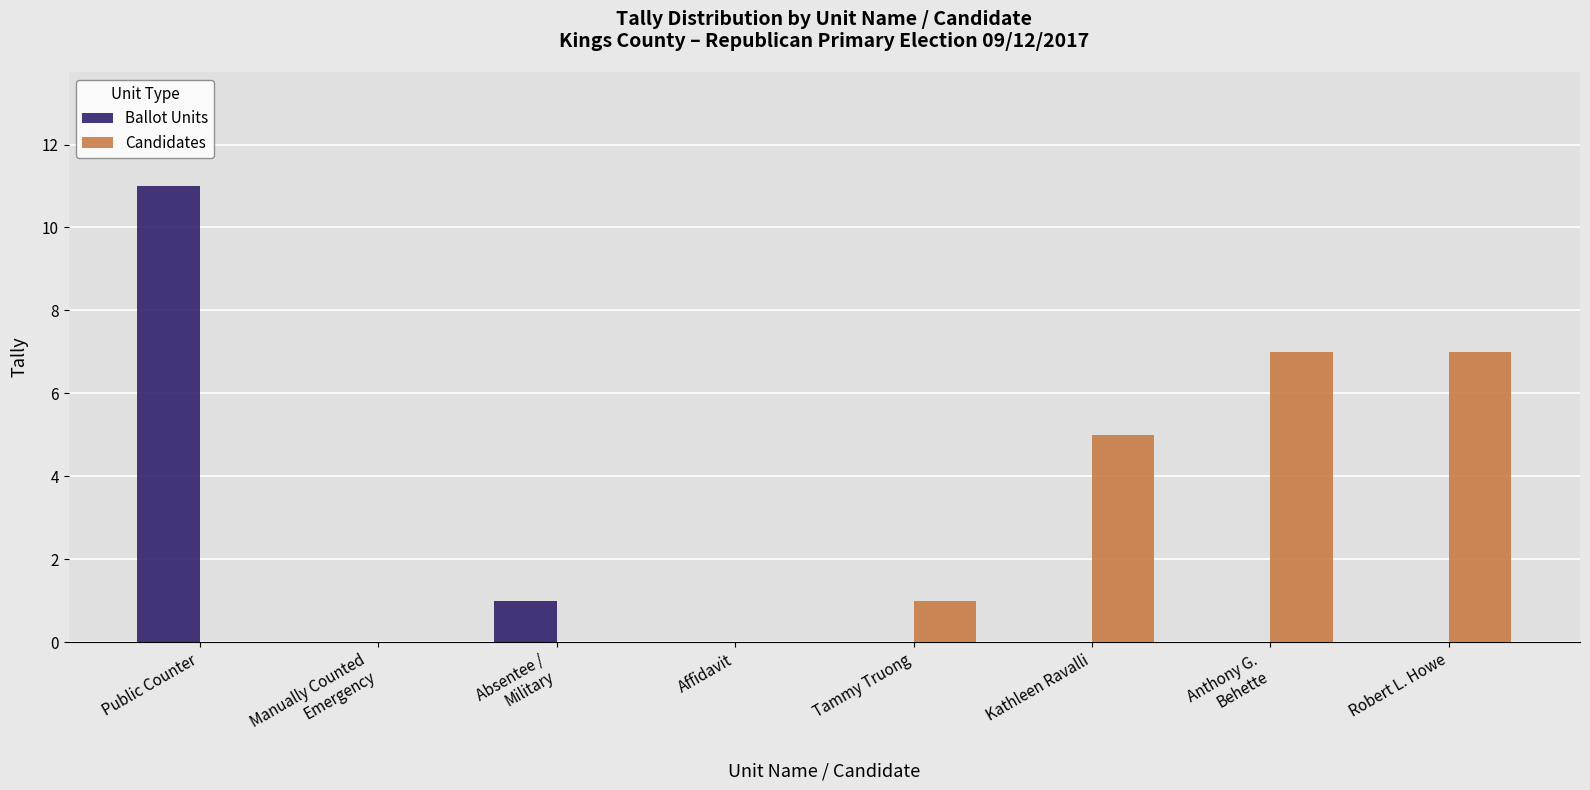

Does the chart contain stacked bars?

No